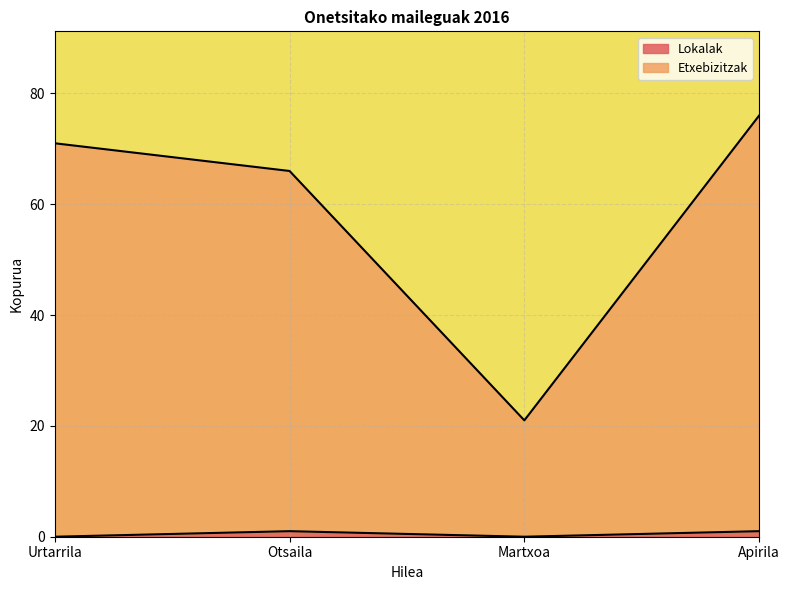

The Lokalak series shows 0 at Urtarrila. True or false?

True